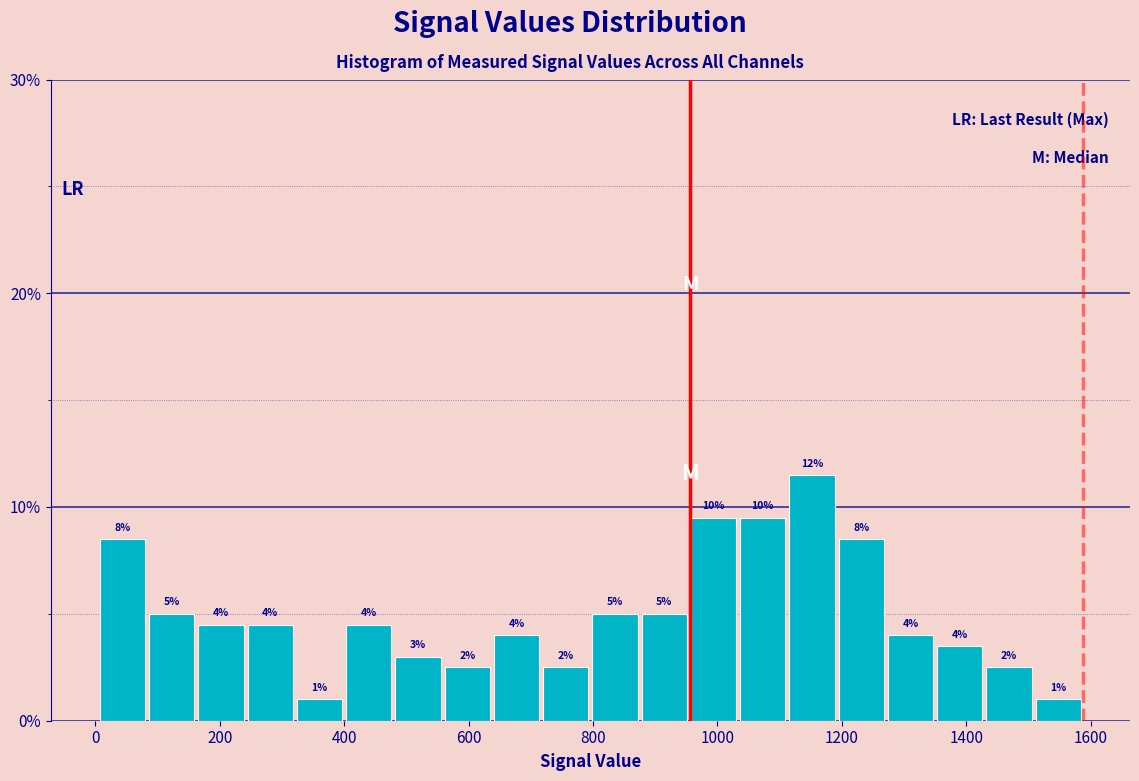

Read against the x-axis, roughly where is the centre of the tallest bar?

1160